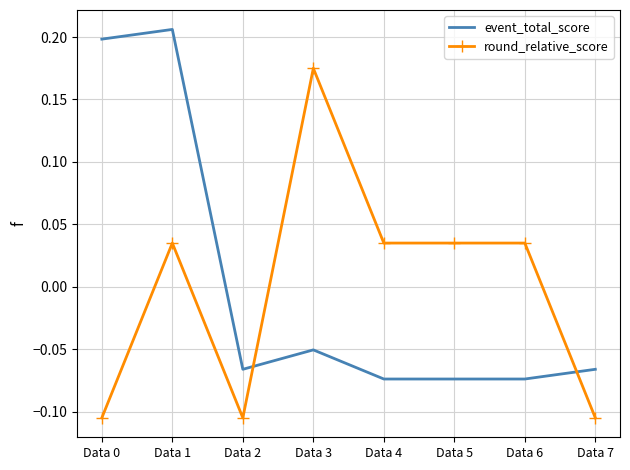

Which series ends up on top after the final intersection of event_total_score and round_relative_score?

event_total_score